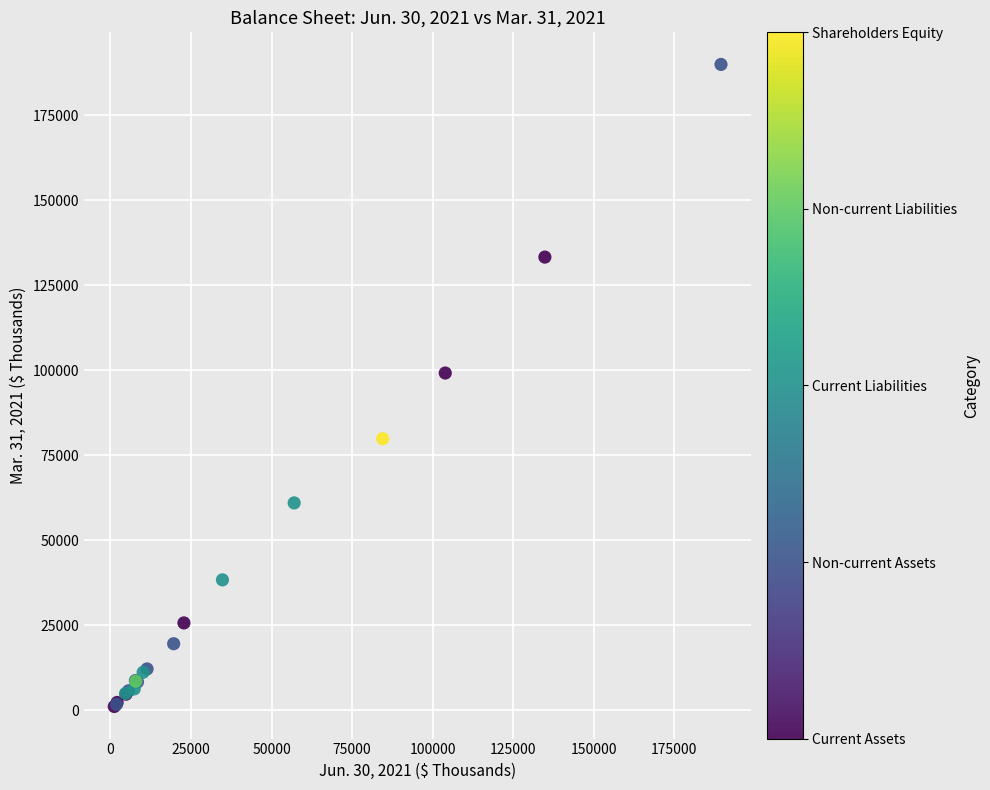

What Y value in the scatter plot is closest to 95525?

99180